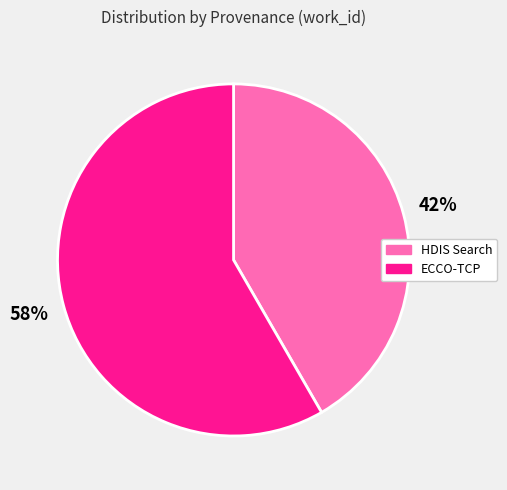

Is there a majority slice in this chart?

Yes